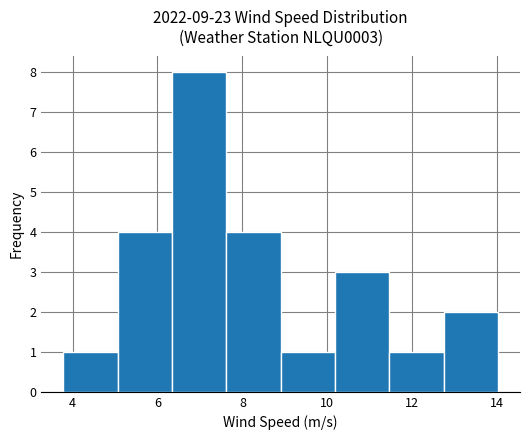

Reading left to right, transcribe this chart: for each bar, give the range it covers on the x-axis and its height. Neither the bar edges nor the heights are printed on the chart, so give them approximately, as read against the axes.

3.8 to 5.0: 1
5.0 to 6.4: 4
6.4 to 7.6: 8
7.6 to 9.0: 4
9.0 to 10.2: 1
10.2 to 11.4: 3
11.4 to 12.8: 1
12.8 to 14.0: 2